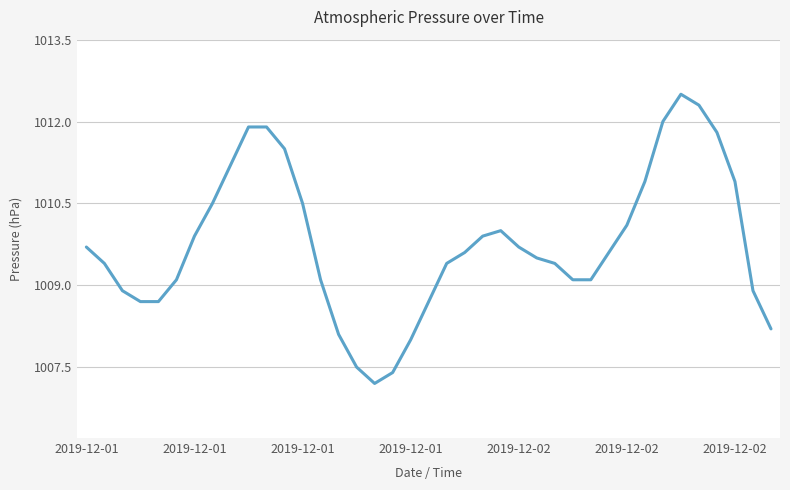

What is the greatest value displayed?

1012.5